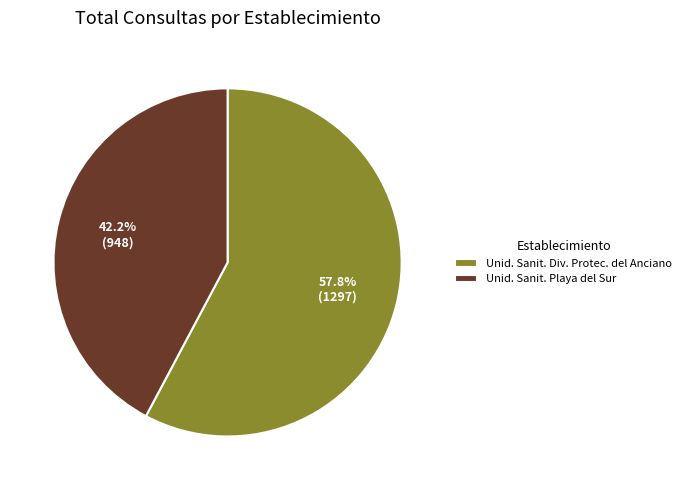

What is the smallest slice in the pie chart?

Unid. Sanit. Playa del Sur